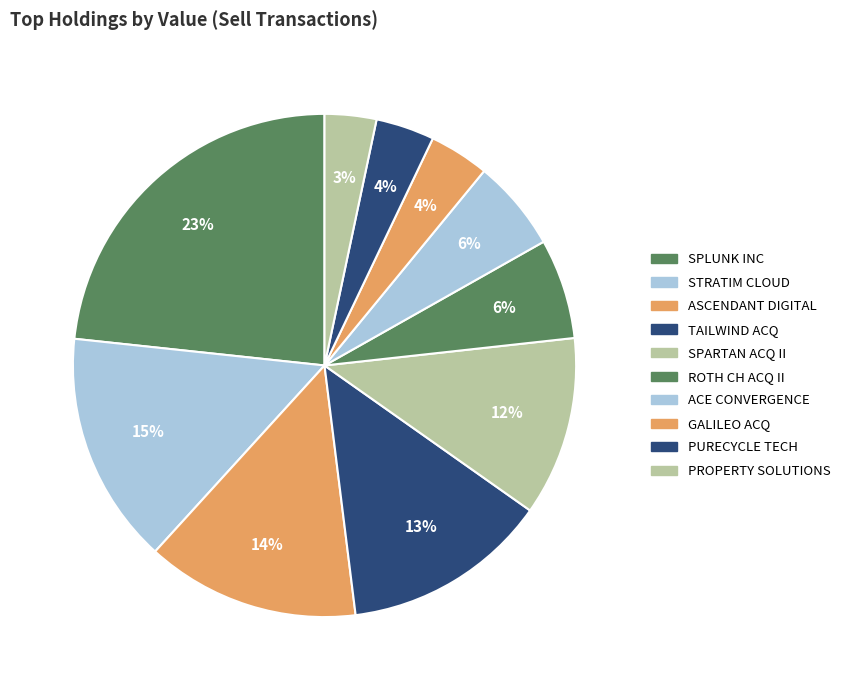

To the nearest percent, what portion does PURECYCLE TECH represent?

4%